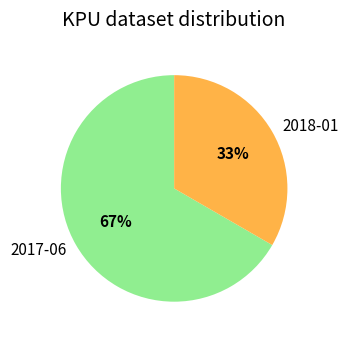

What is the ratio of the value at 2017-06 to the value at 2018-01?

2.0